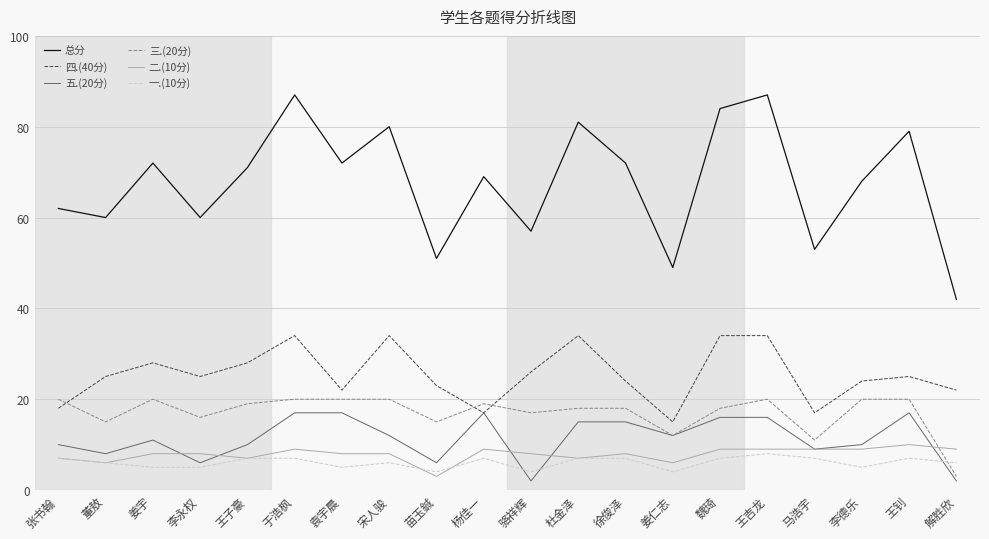

Is the value of 三.(20分) at 杨佳一 greater than the value of 二.(10分) at 王吉龙?

Yes